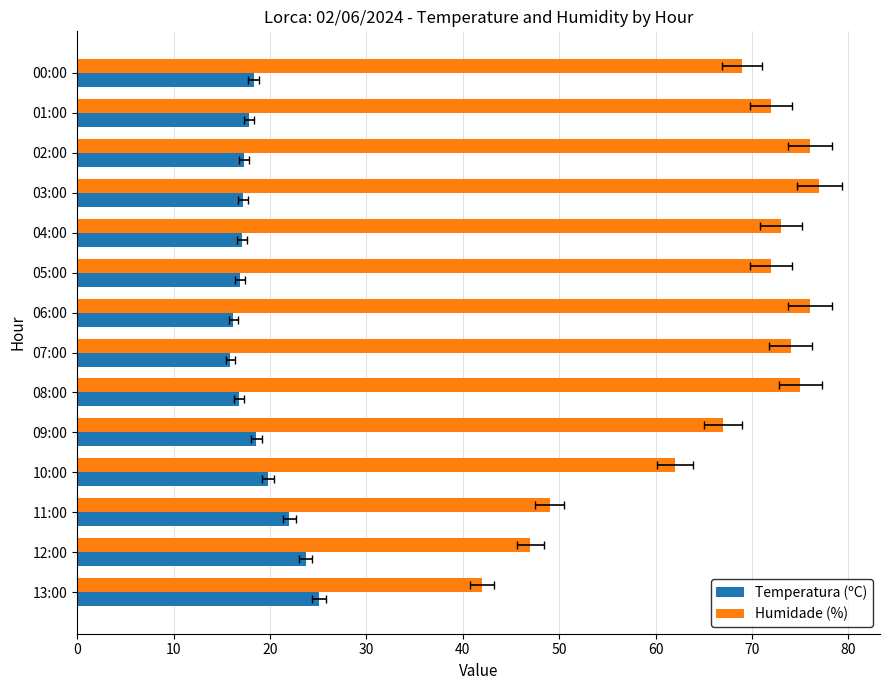

What is the minimum value for Temperatura (ºC)?

15.9